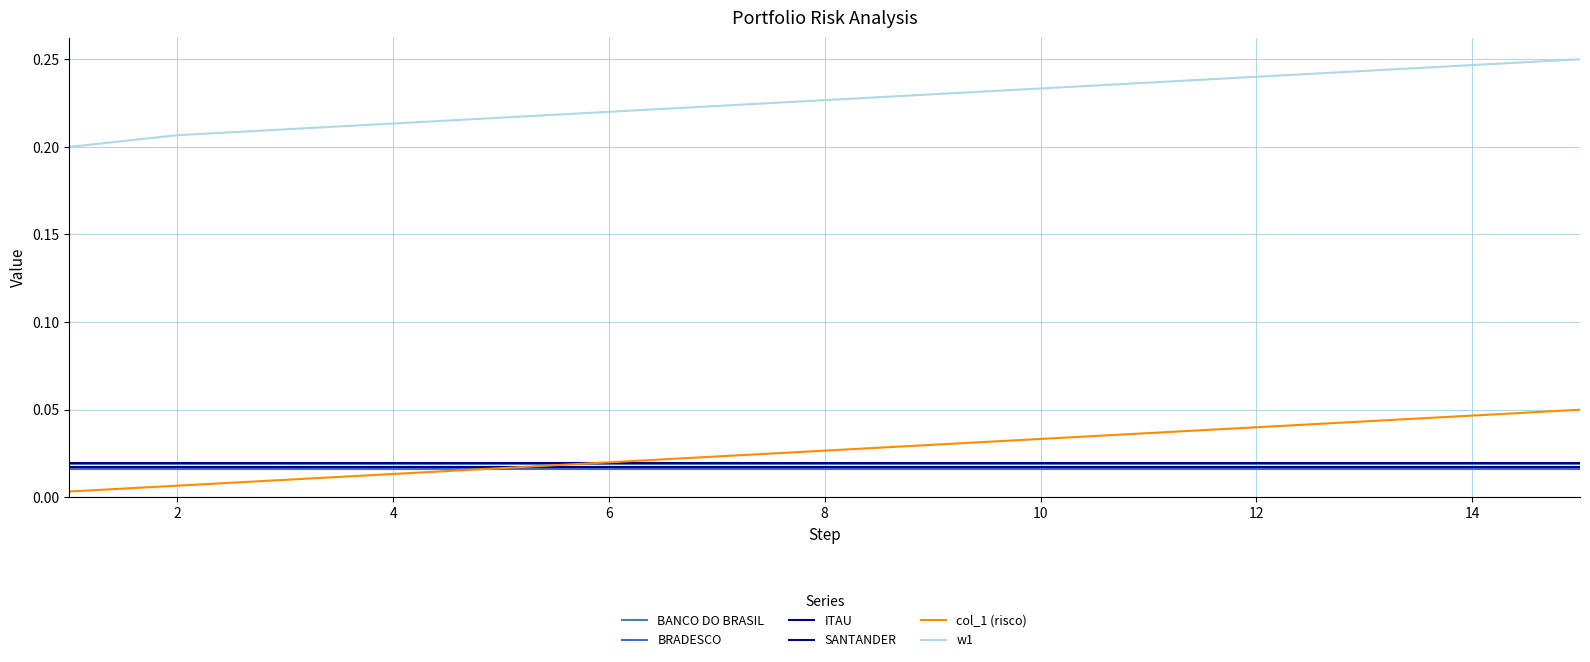

How many lines are shown in the chart?

6